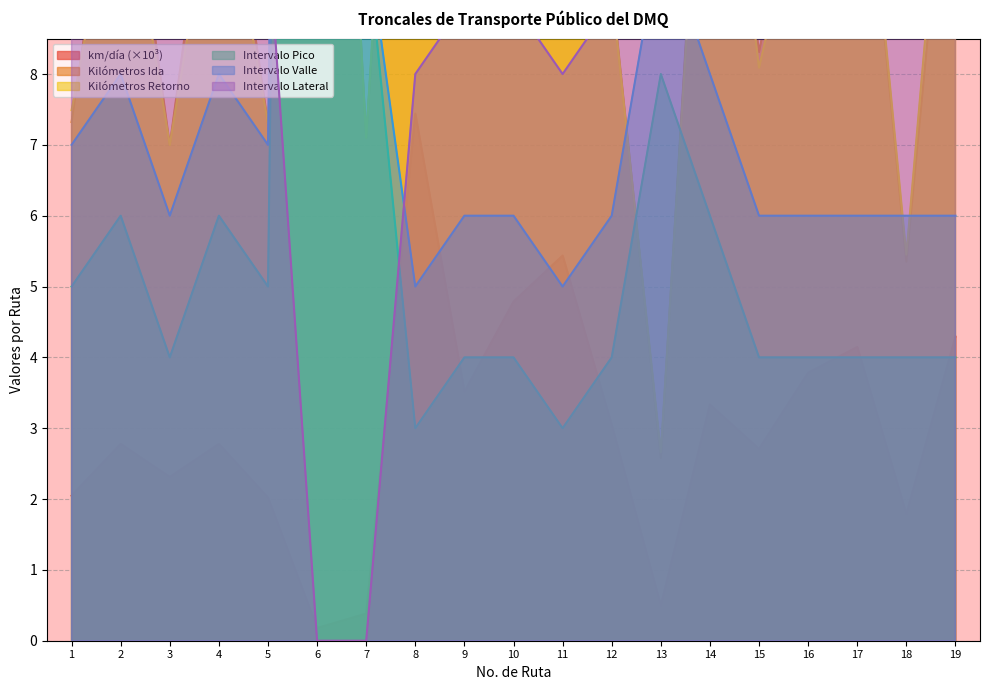

At 11, list the series in order from largest to smallest.

Kilómetros Ida, Kilómetros Retorno, Intervalo Lateral, km/día, Intervalo Valle, Intervalo Pico